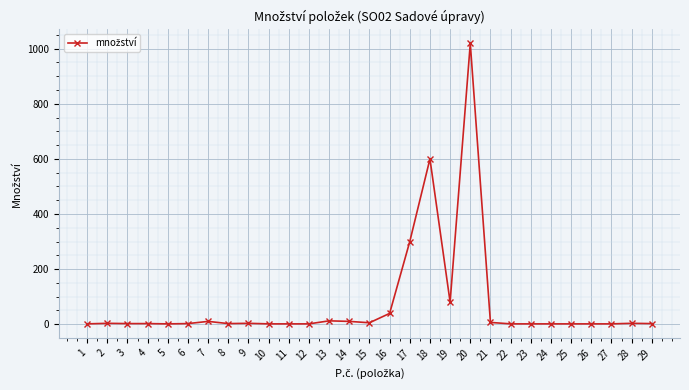

True or false: the data has more than 2 interior local peaks.

True